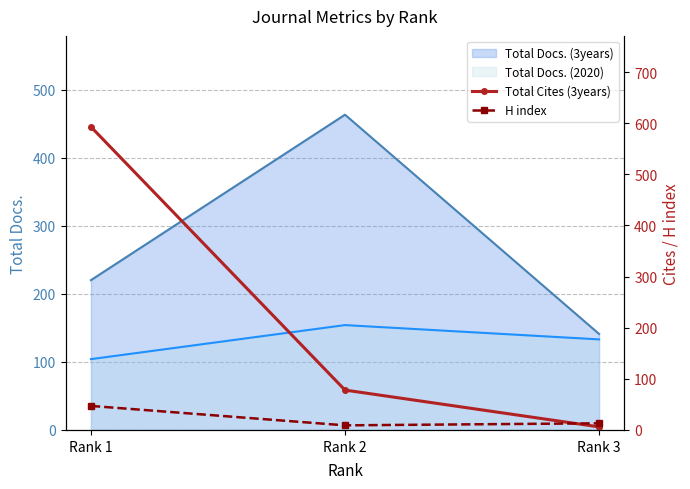

The value of Total Docs. (2020) at Rank 3 is 133. True or false?

True